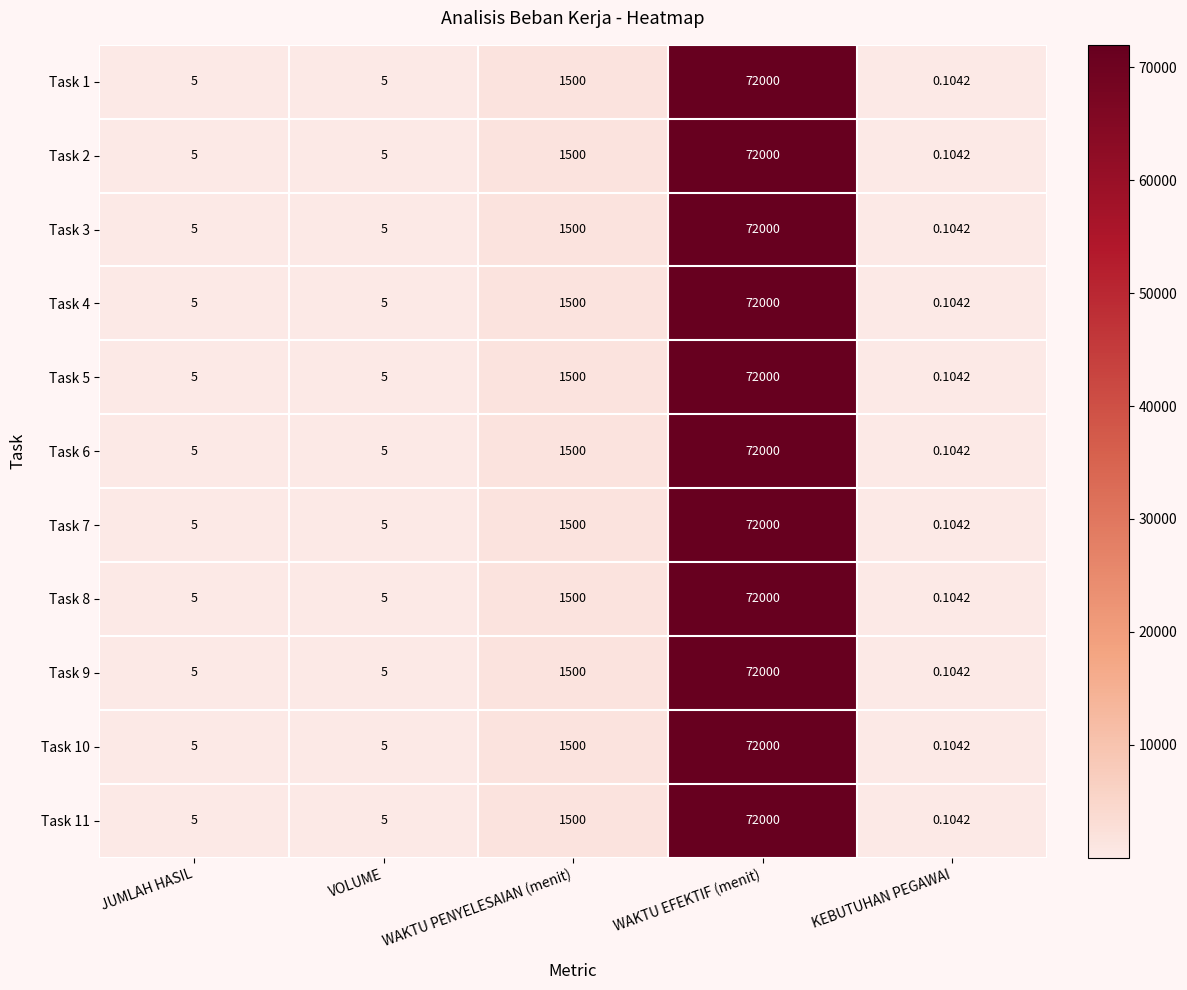

At which category does the chart reach its peak across all series?

WAKTU EFEKTIF (menit)